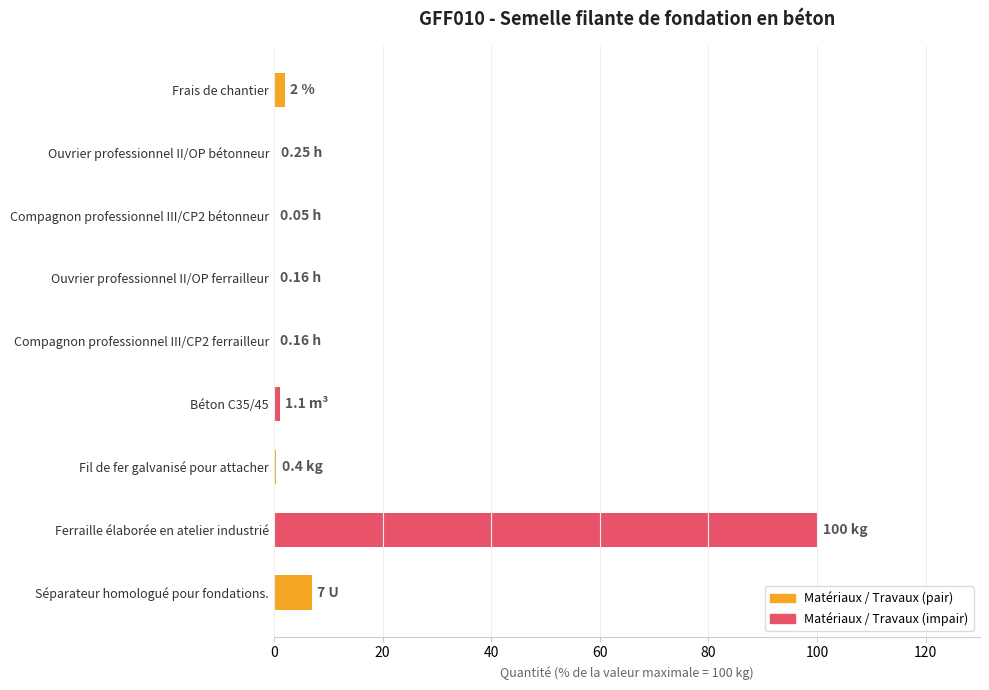

Which label corresponds to the largest value in the chart?

Ferraille élaborée en atelier industrié